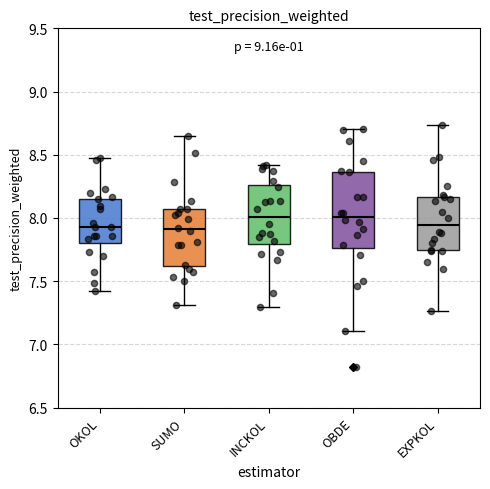

Comparing the boxes themselves (not the whiskers), which one is the tallest?

OBDE